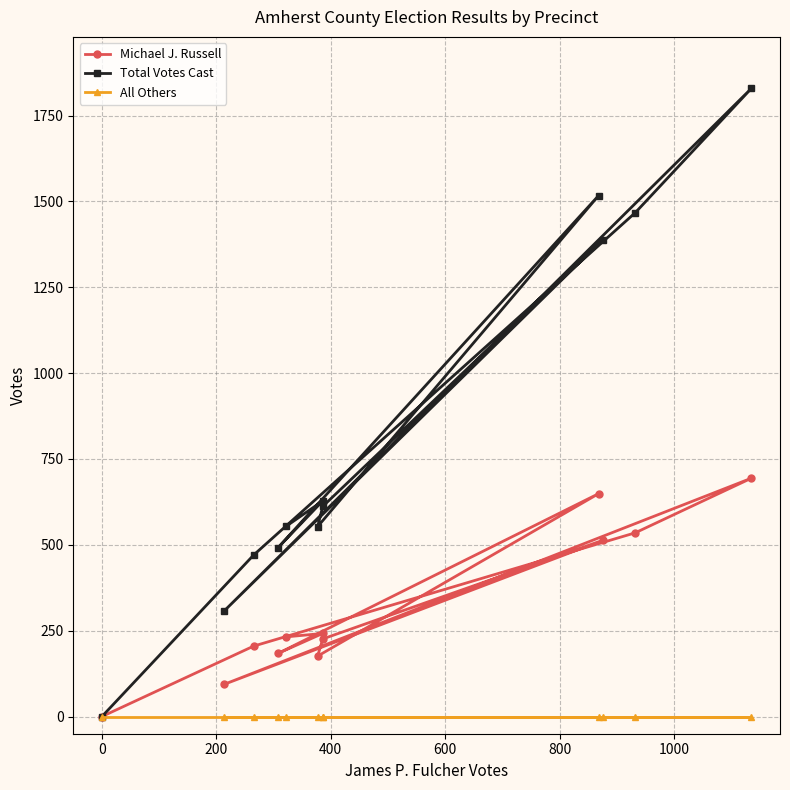

Which series has the widest spread of values?

Total Votes Cast